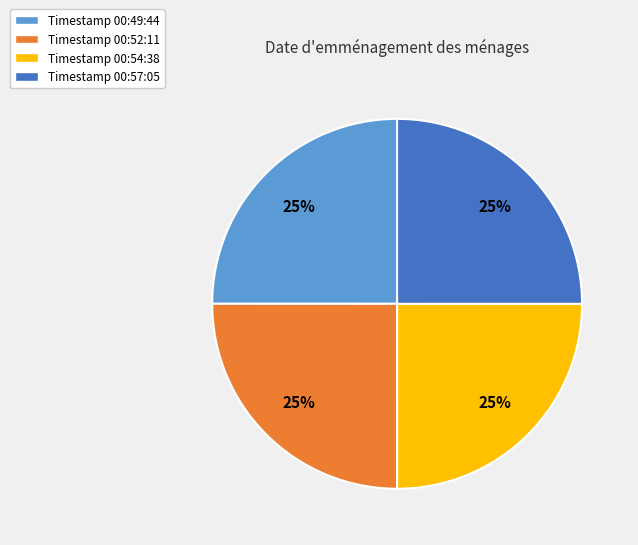

True or false: Timestamp 00:49:44 accounts for 37% of the total.

False